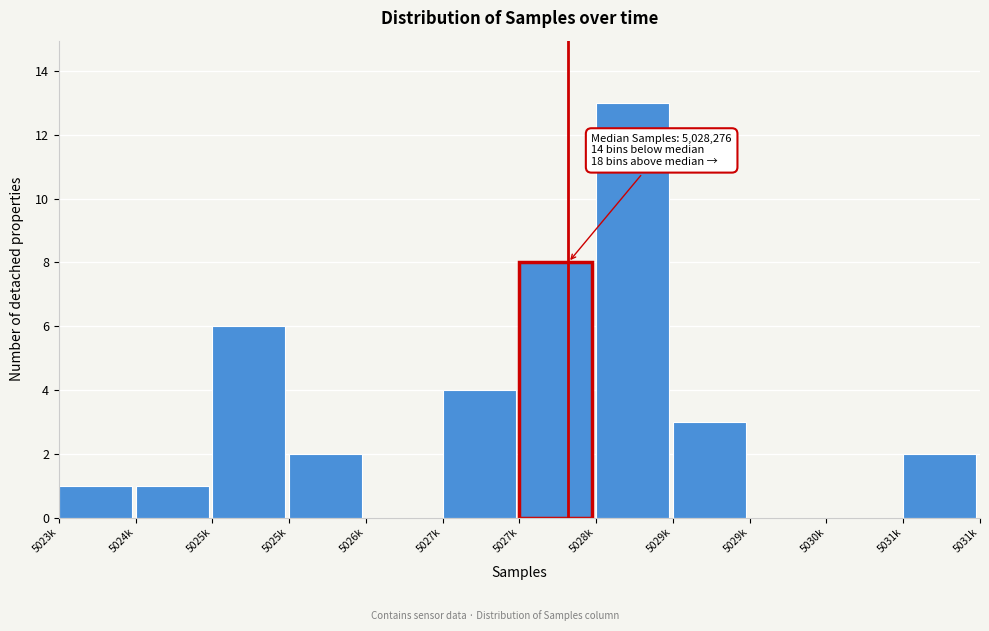

How many categories are shown in the chart?

12